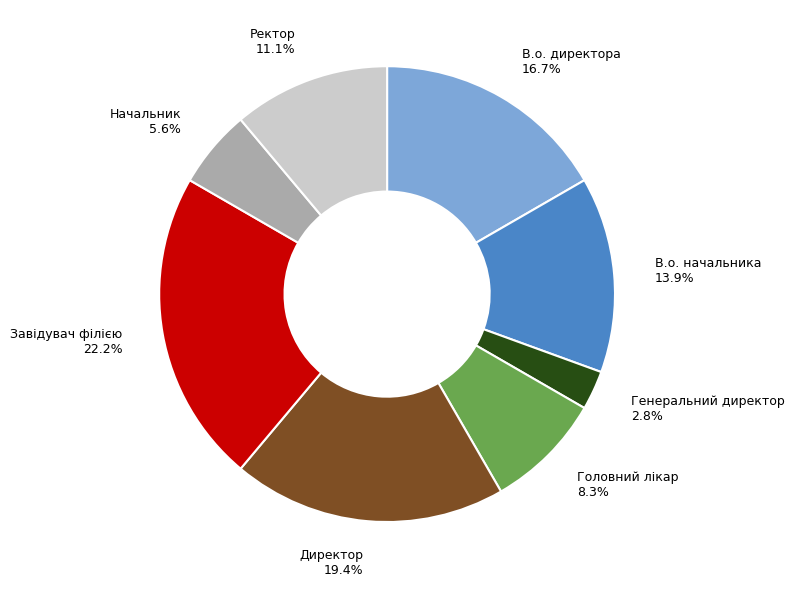

Is Начальник the majority of the pie?

No